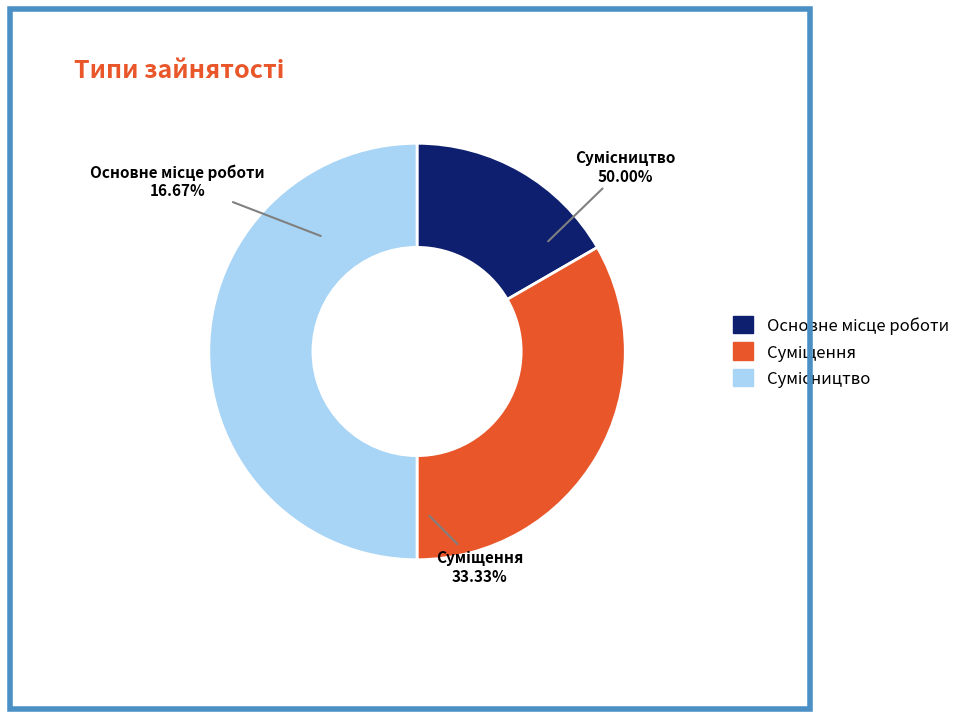

Is the sum of Основне місце роботи and Сумісництво greater than half?

Yes